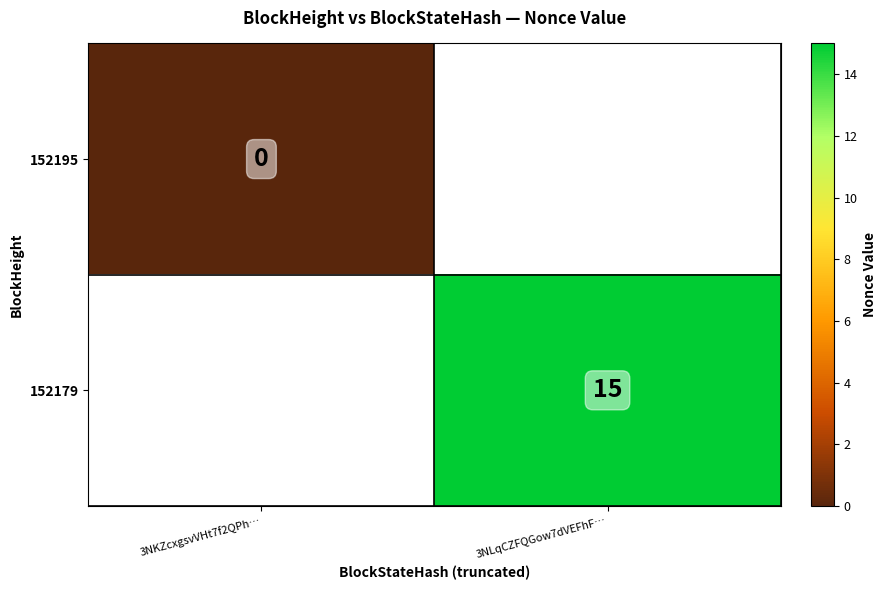

Which category has the lowest value across all series?

3NKZcxgsvVHt7f2QPh…